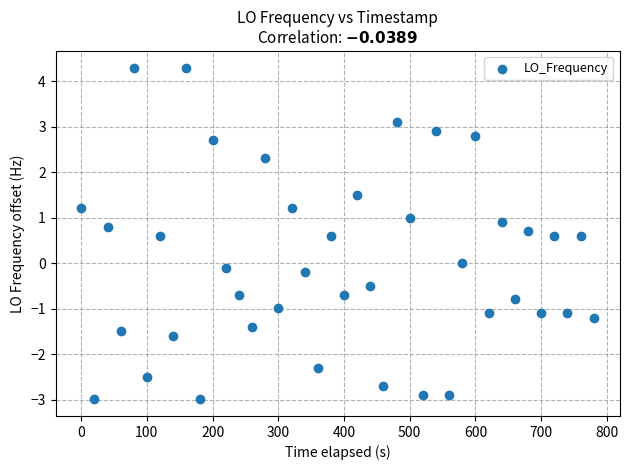

What is the range of X values (max minus min)?

780.3